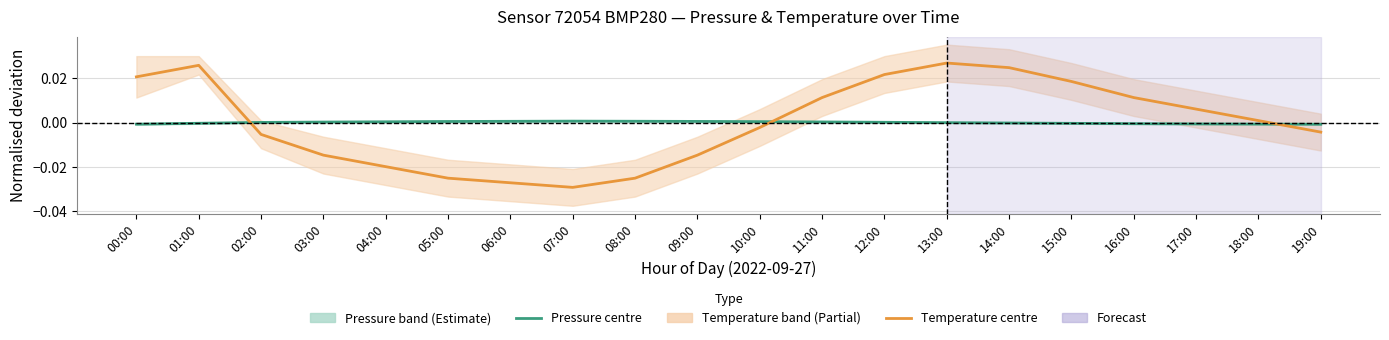

Which label corresponds to the largest value in the chart?

13:00